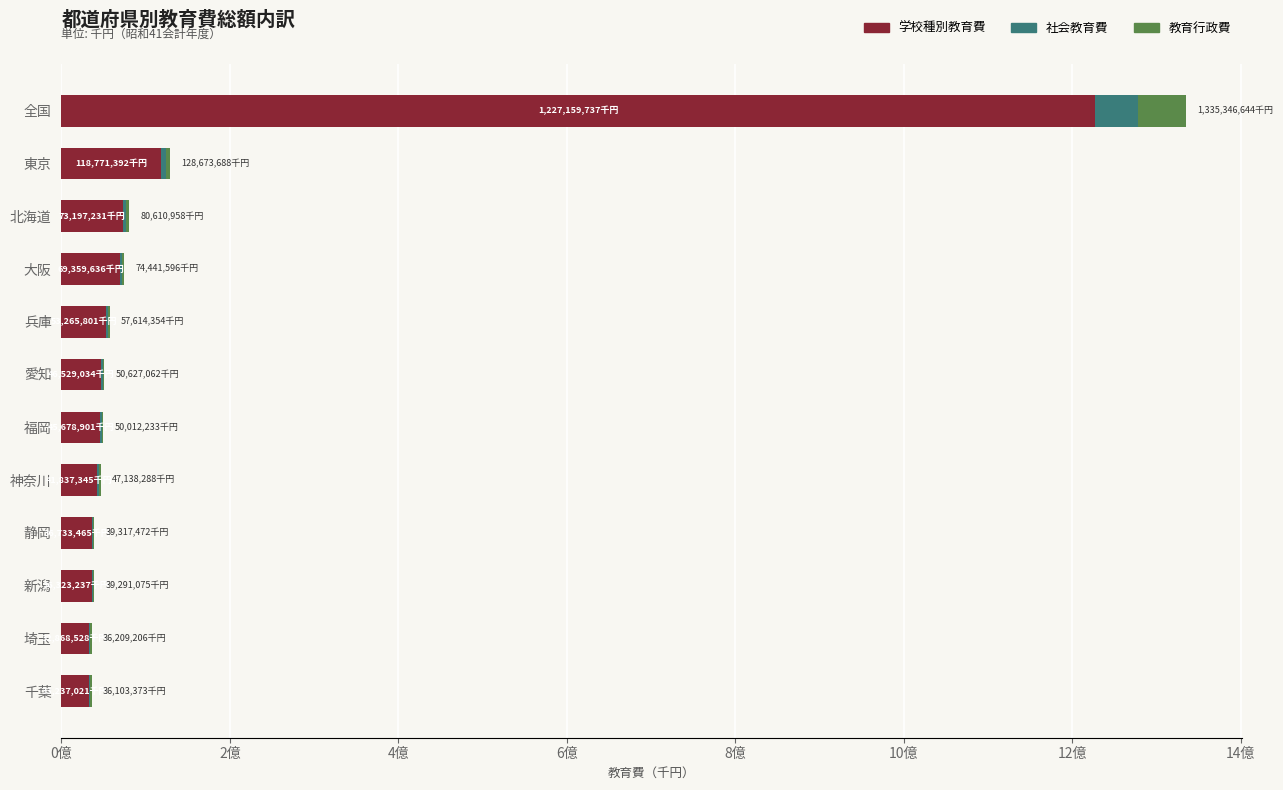

What are all the series names shown in the legend?

学校種別教育費, 社会教育費, 教育行政費